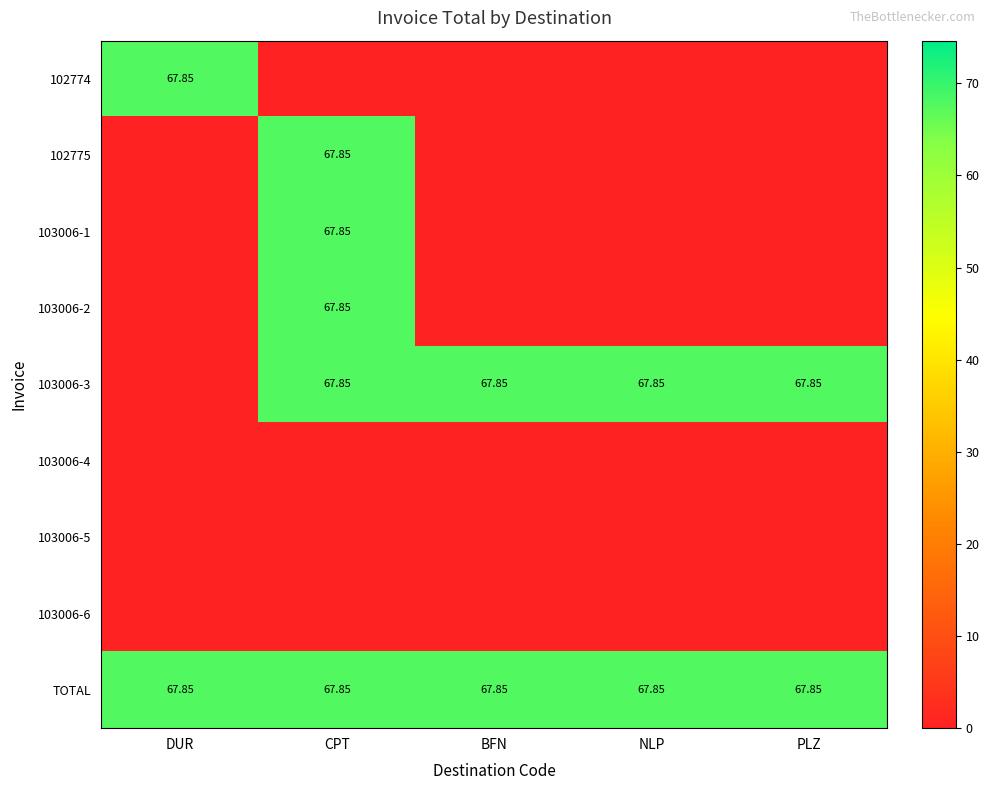

How many categories are shown in the chart?

5